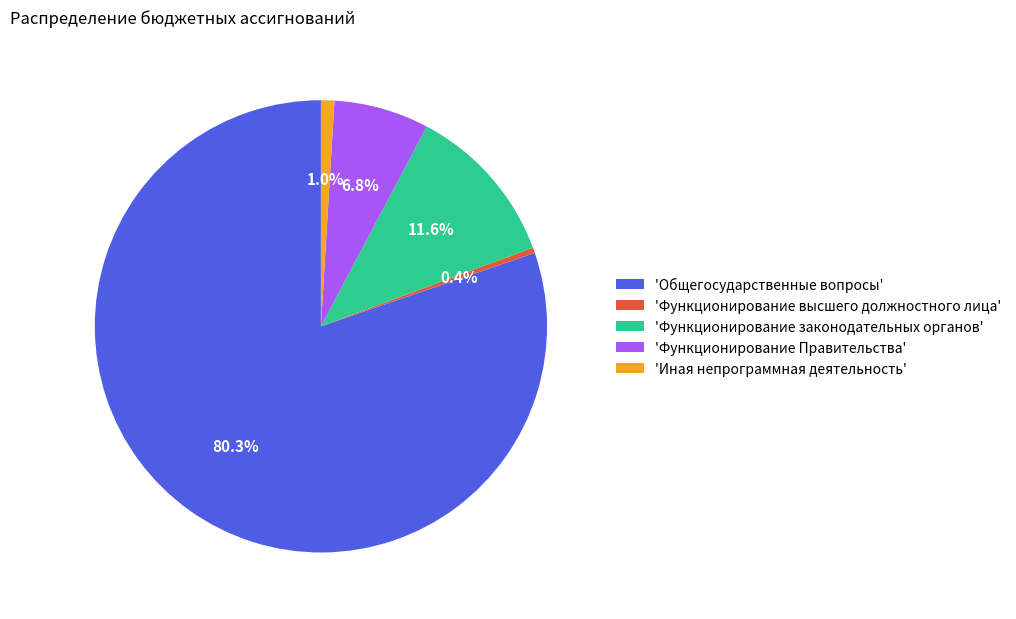

To the nearest percent, what is the difference between the largest and smallest slice percentages?

80%